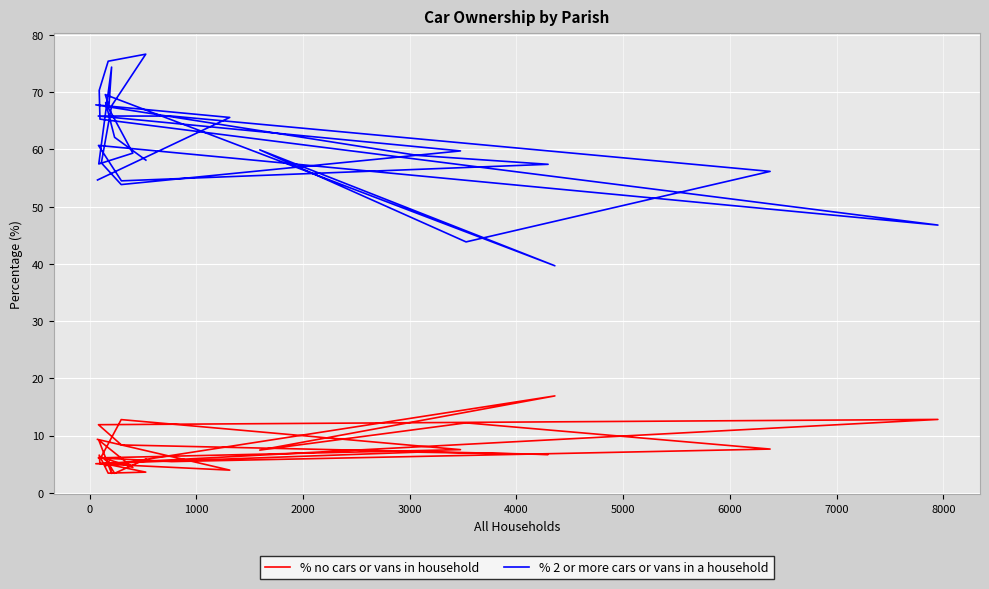

Reading right to left, what are all the values shown in this chart?

% no cars or vans in household: 5.9	3.4	6.0	4.4	9.2	3.4	5.5	4.7	16.9	7.5	12.2	7.6	5.5	6.1	7.5	12.8	6.3	4.8	3.6	3.4	6.6	5.1	12.8	11.9	8.4	6.7	7.1	5.1	4.0	9.3
% 2 or more cars or vans in a household: 58.1	62.1	68.2	59.4	57.5	74.4	67.6	69.6	39.7	59.9	43.9	56.2	65.8	65.8	59.8	53.9	57.7	67.6	76.7	75.4	70.3	65.3	46.8	60.7	54.5	57.4	59.0	67.8	65.6	54.7